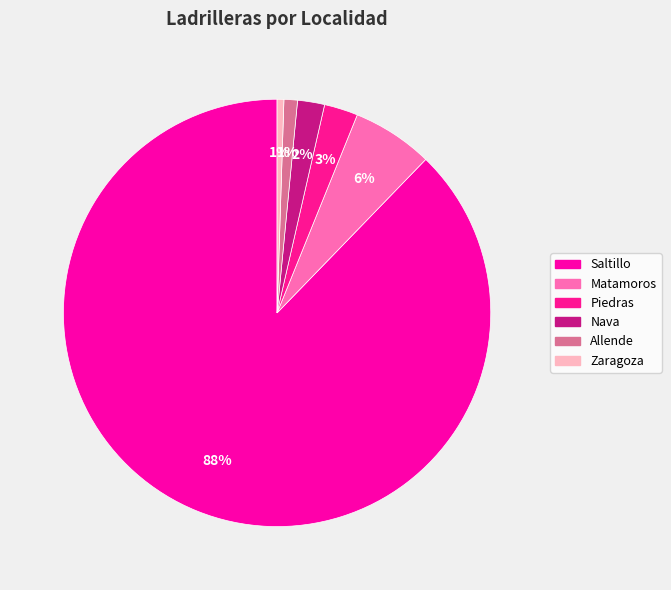

To the nearest percent, what is the average slice percentage?

17%